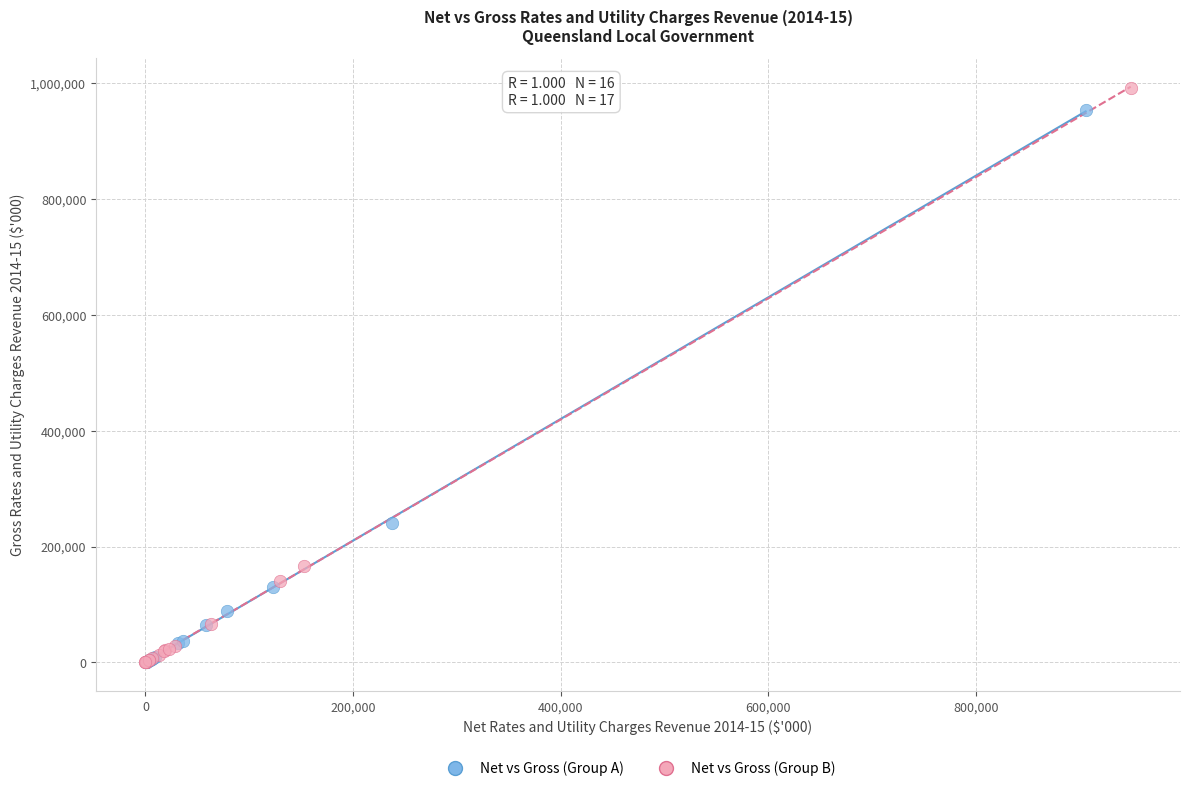

What are all the series names shown in the legend?

Net vs Gross (Group A), Net vs Gross (Group B)